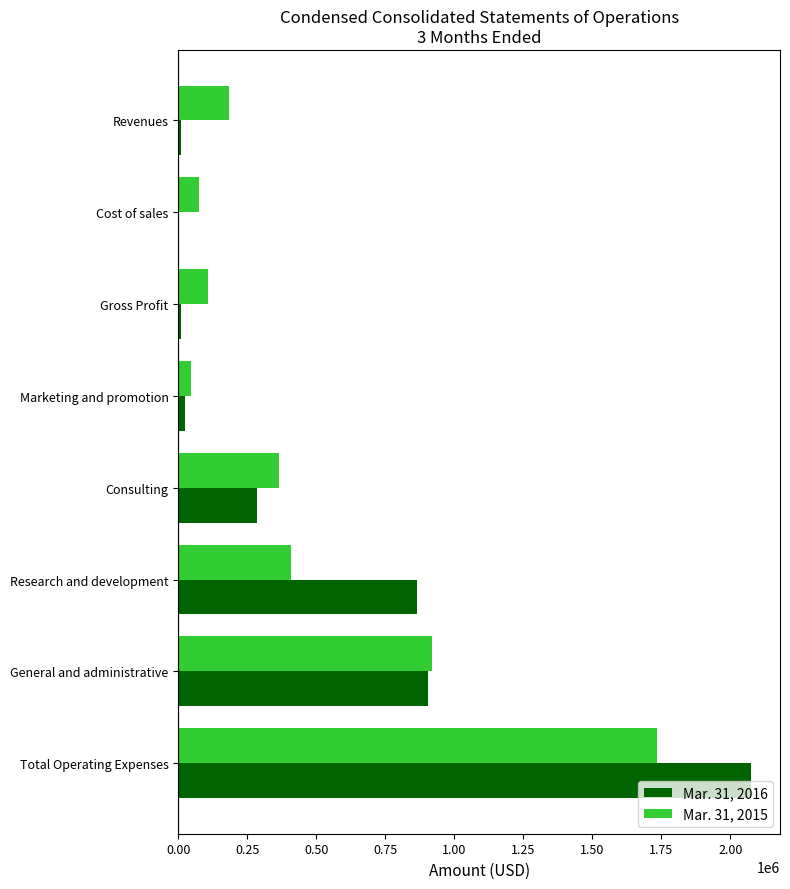

Which category has the highest value across all series?

Total Operating Expenses